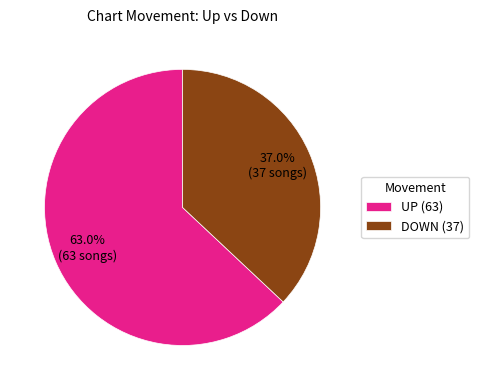

How many segments does this pie chart have?

2